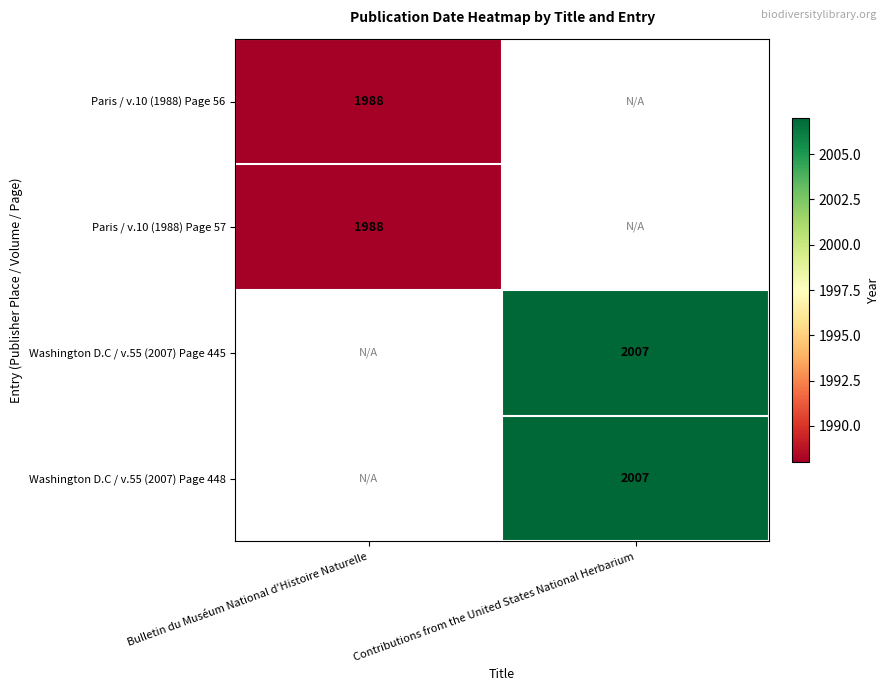

True or false: Washington D.C / v.55 (2007) Page 445 has a value of 2007 at Contributions from the United States National Herbarium.

True